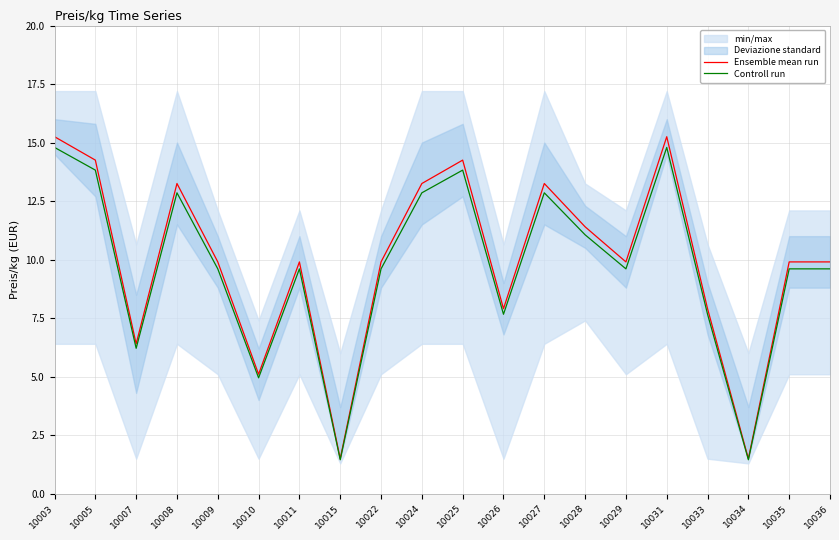

Which series has the largest range (max minus min)?

Ensemble mean run